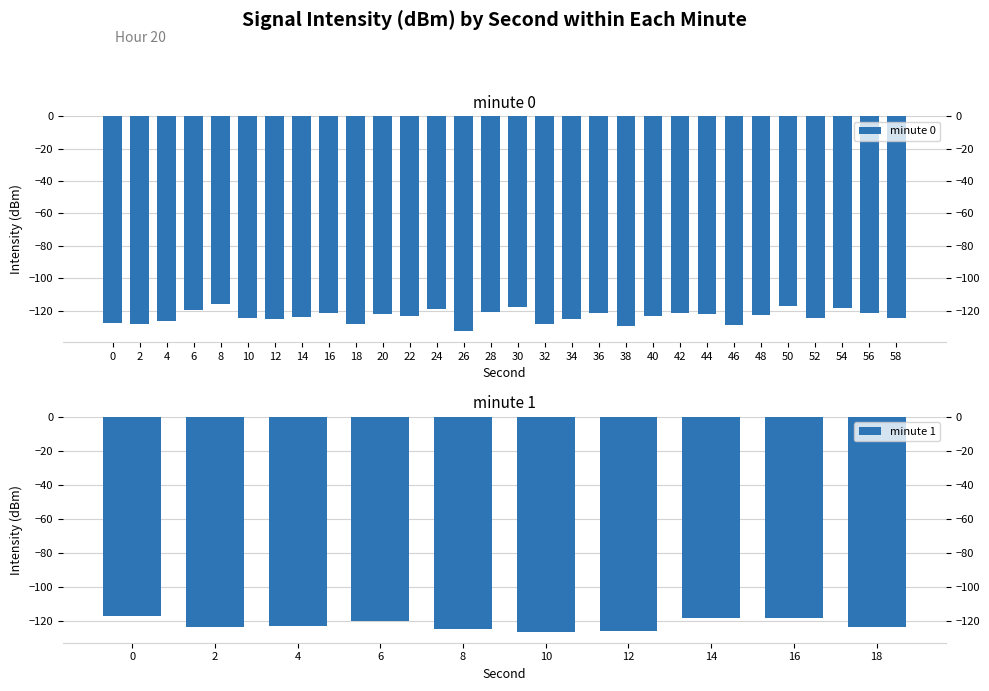

How many values are below -123?

16